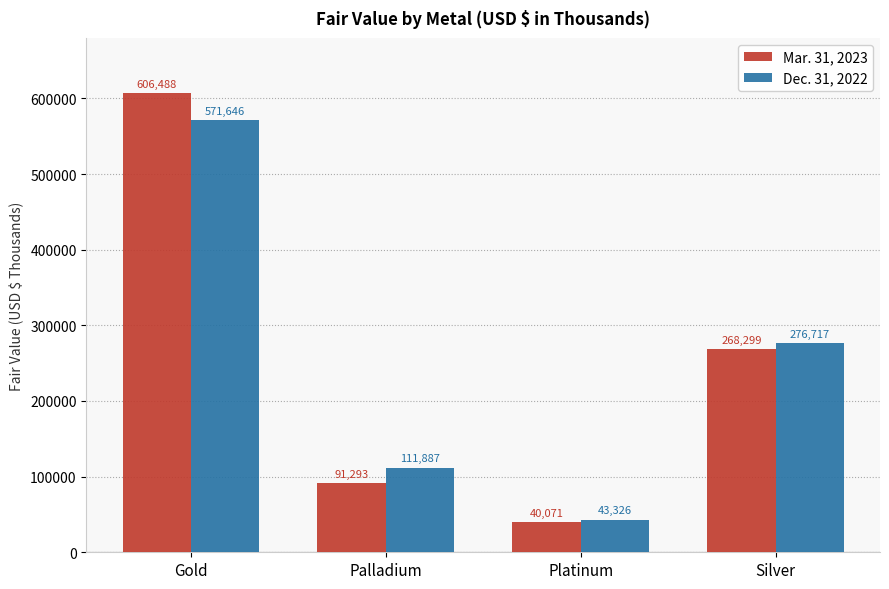

What is the sum of the Dec. 31, 2022 values at Gold and Palladium?

683533